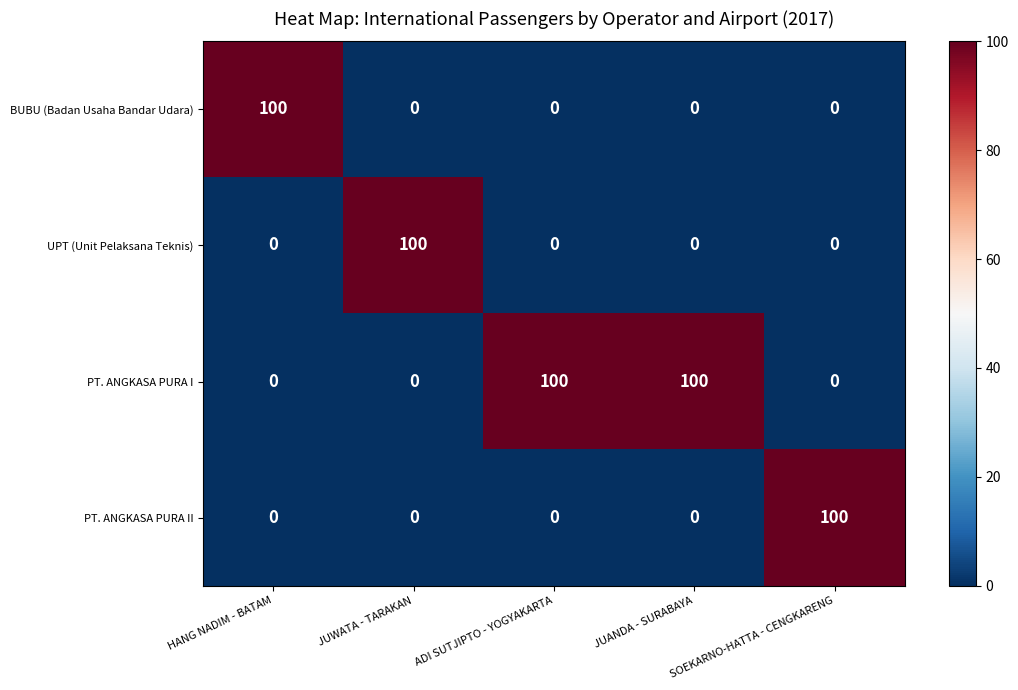

What is the greatest value displayed?

100